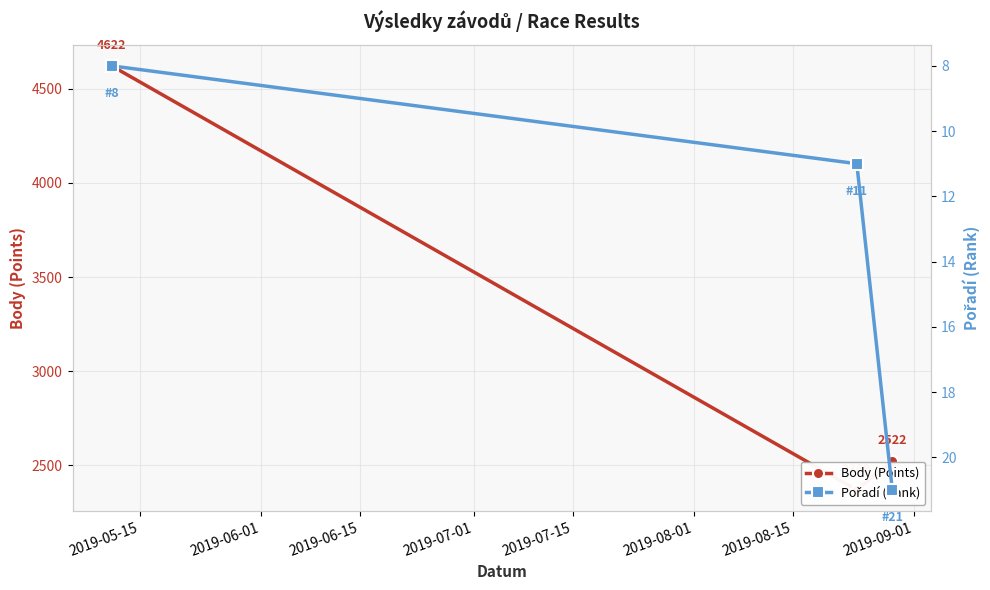

What is the value of the Body (Points) point at the 2nd from the left?

2369